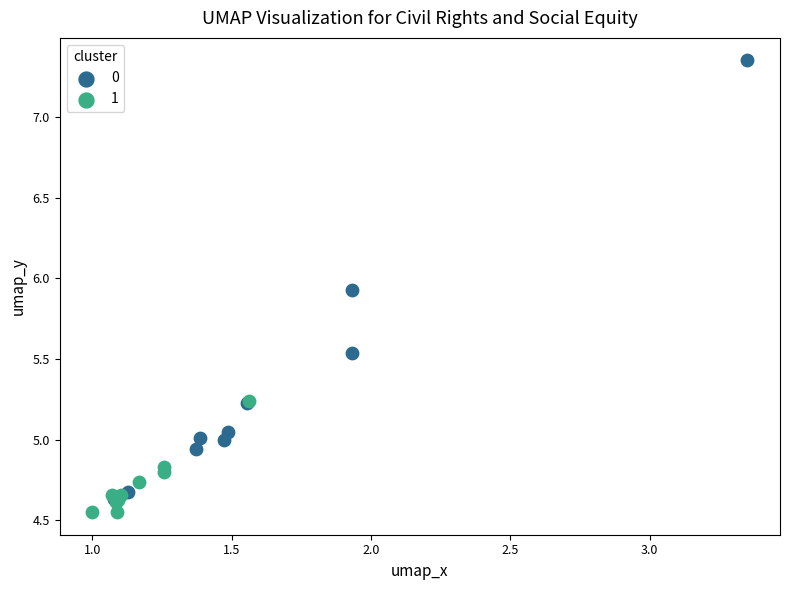

What are all the series names shown in the legend?

0, 1